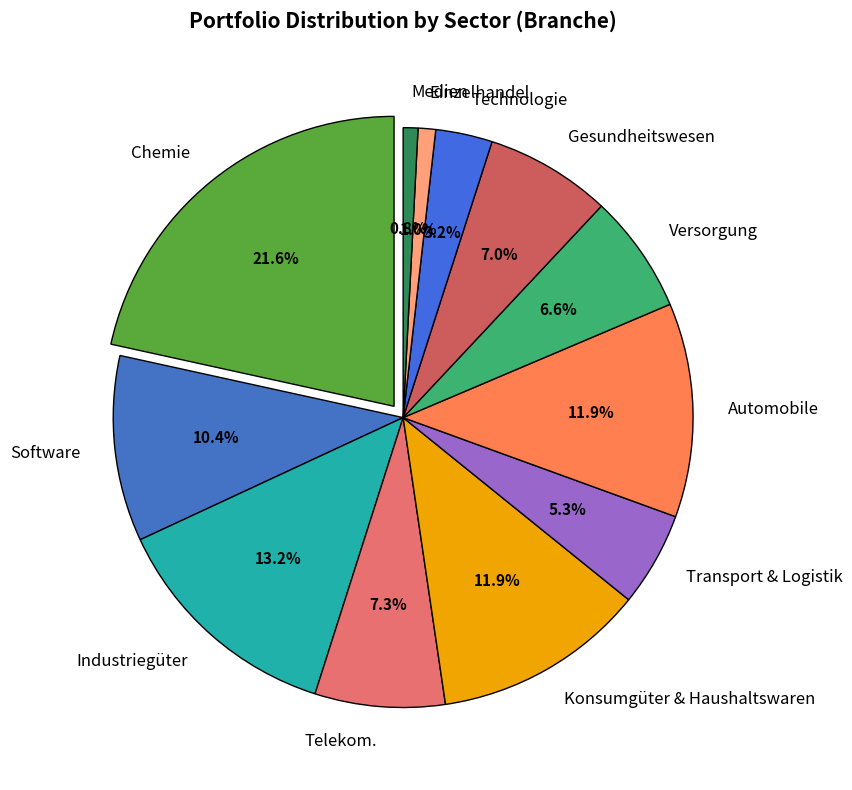

To the nearest percent, what percentage of the pie is Chemie?

22%